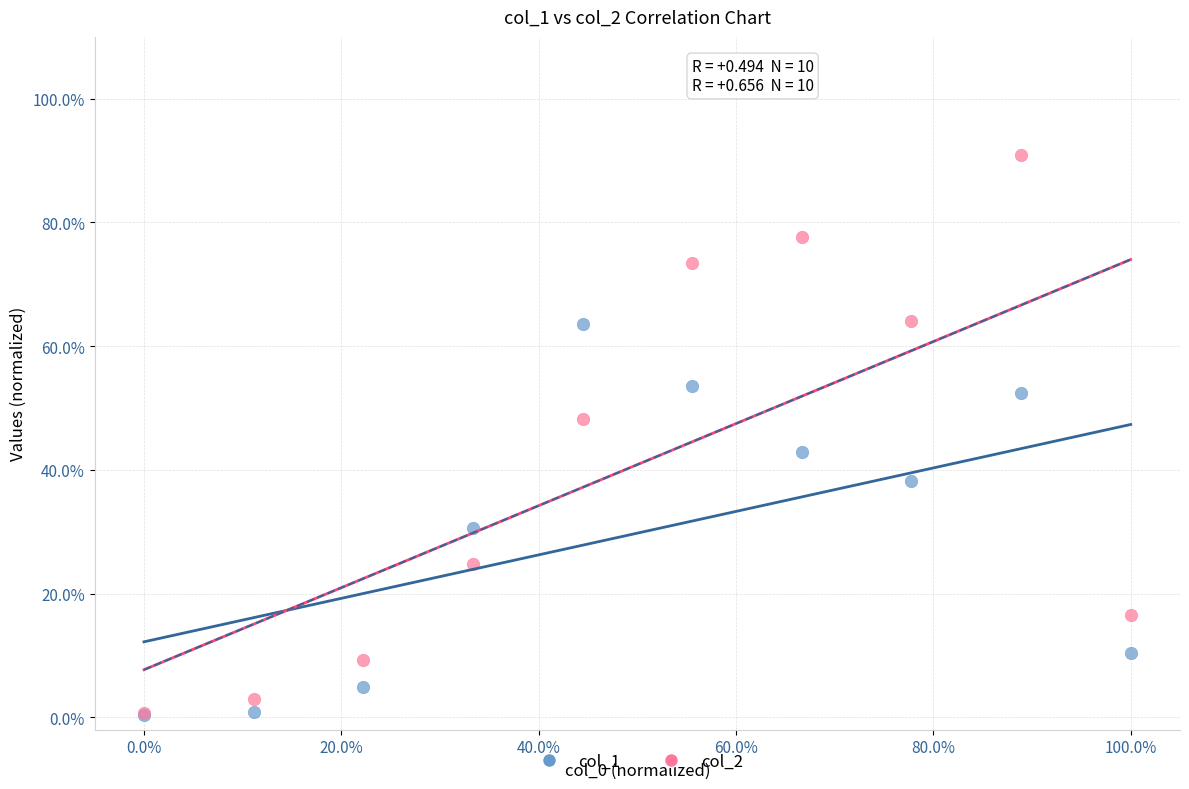

Which series has the widest spread of Y values?

col_2